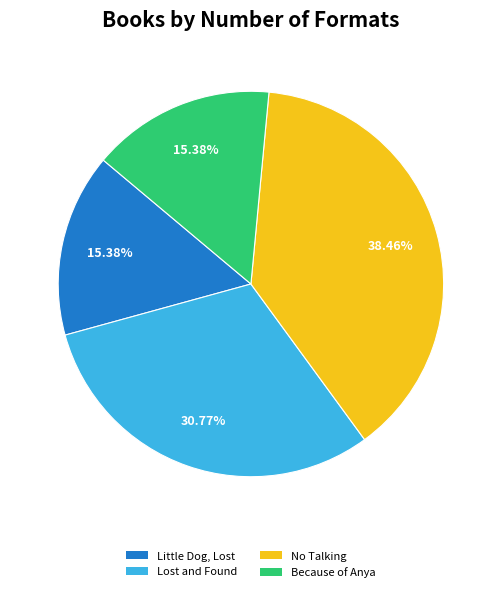

What is the ratio of the value at Lost and Found to the value at No Talking?

0.8